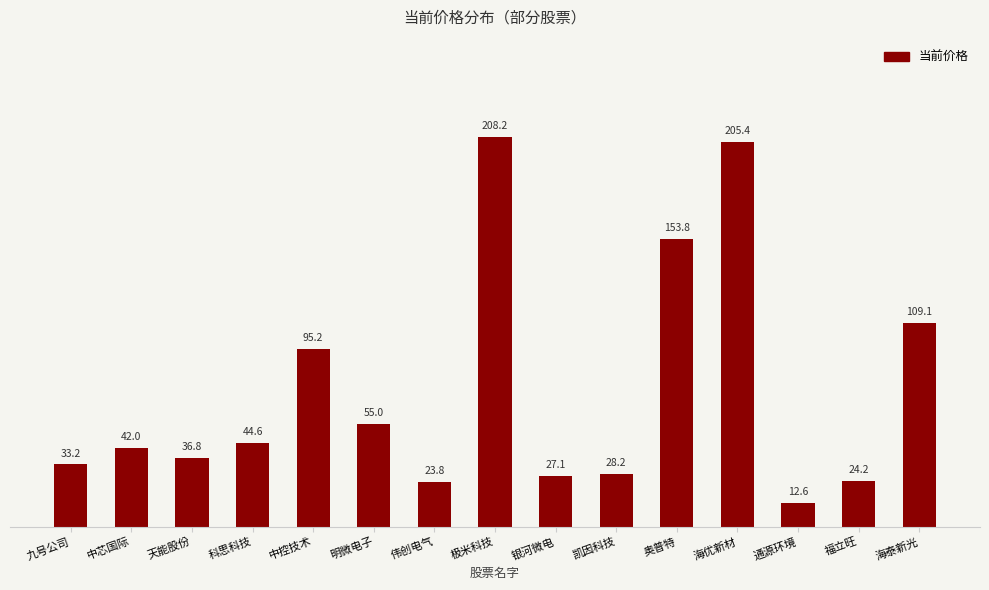

What value does the data have at 海泰新光?

109.1